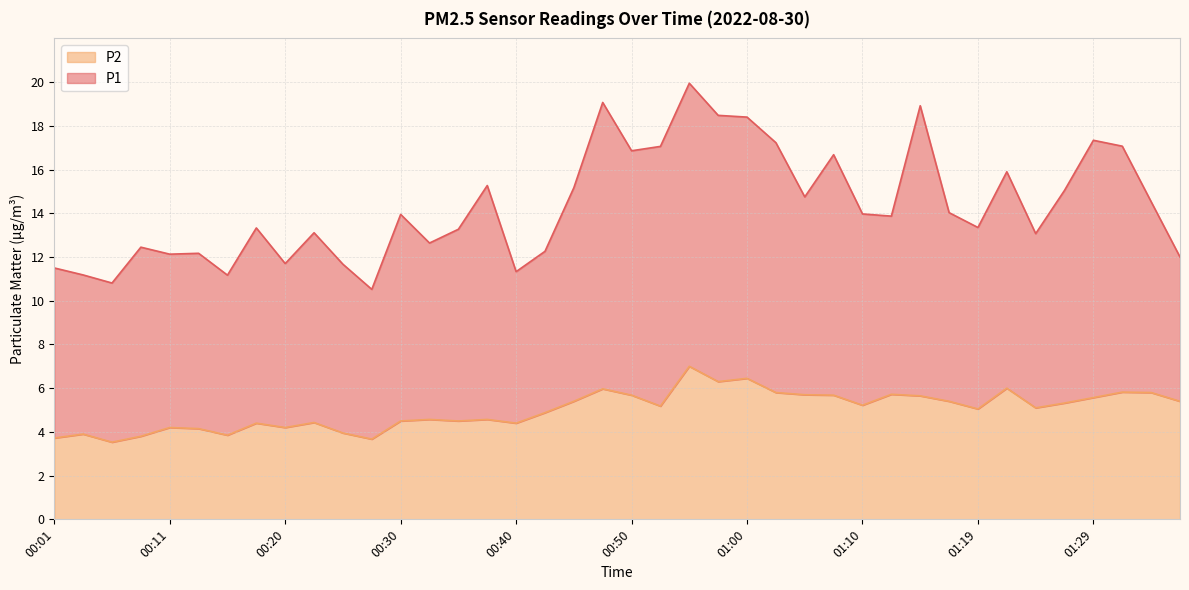

List the labels in order of value, smallest first.

00:06, 00:28, 00:01, 00:08, 00:16, 00:03, 00:25, 00:13, 00:11, 00:20, 00:18, 00:40, 00:23, 00:30, 00:35, 00:33, 00:37, 00:42, 01:19, 01:24, 00:52, 01:10, 01:27, 00:45, 01:17, 01:37, 01:29, 01:14, 00:50, 01:07, 01:05, 01:12, 01:02, 01:34, 01:32, 00:47, 01:22, 00:57, 01:00, 00:55